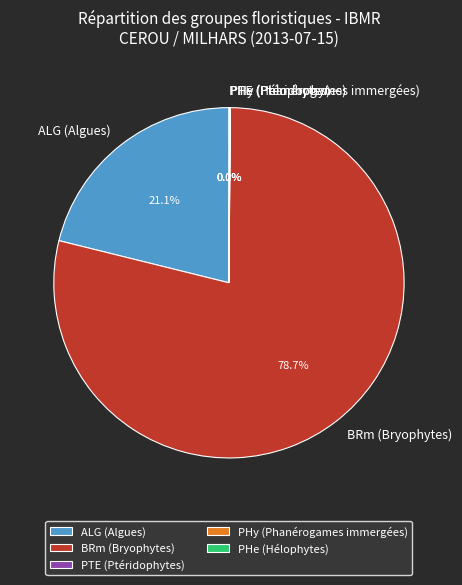

The BRm slice represents 86% of the pie. True or false?

False